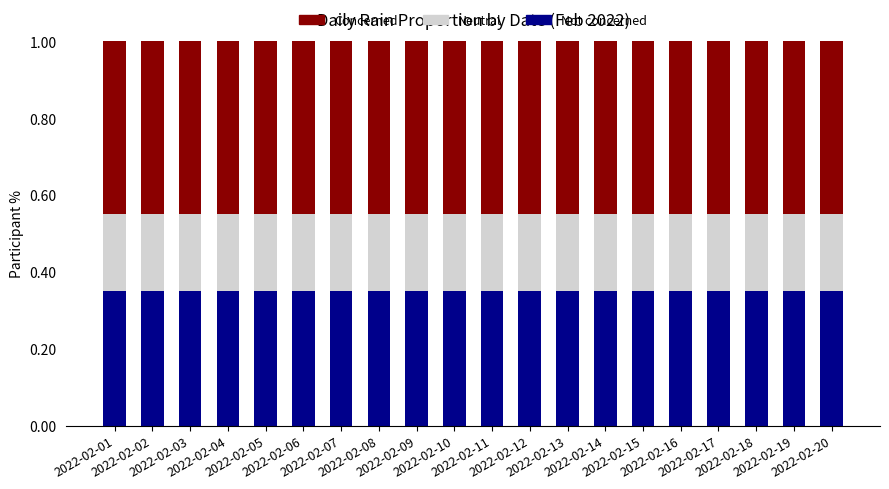

How many categories are shown in the chart?

20